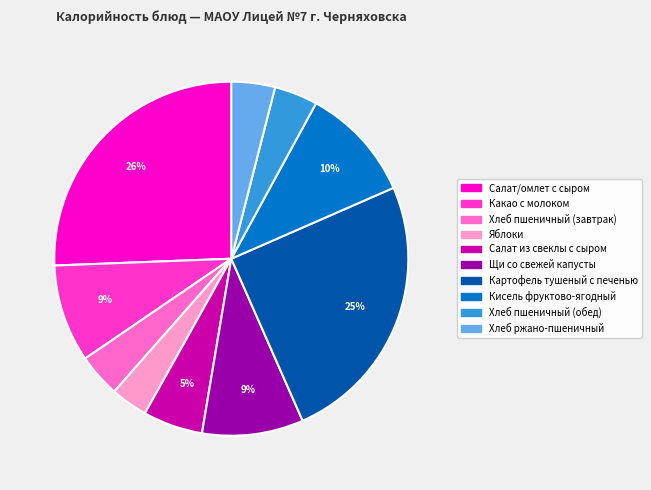

Which has a higher value, Салат из свеклы с сыром or Картофель тушеный с печенью?

Картофель тушеный с печенью